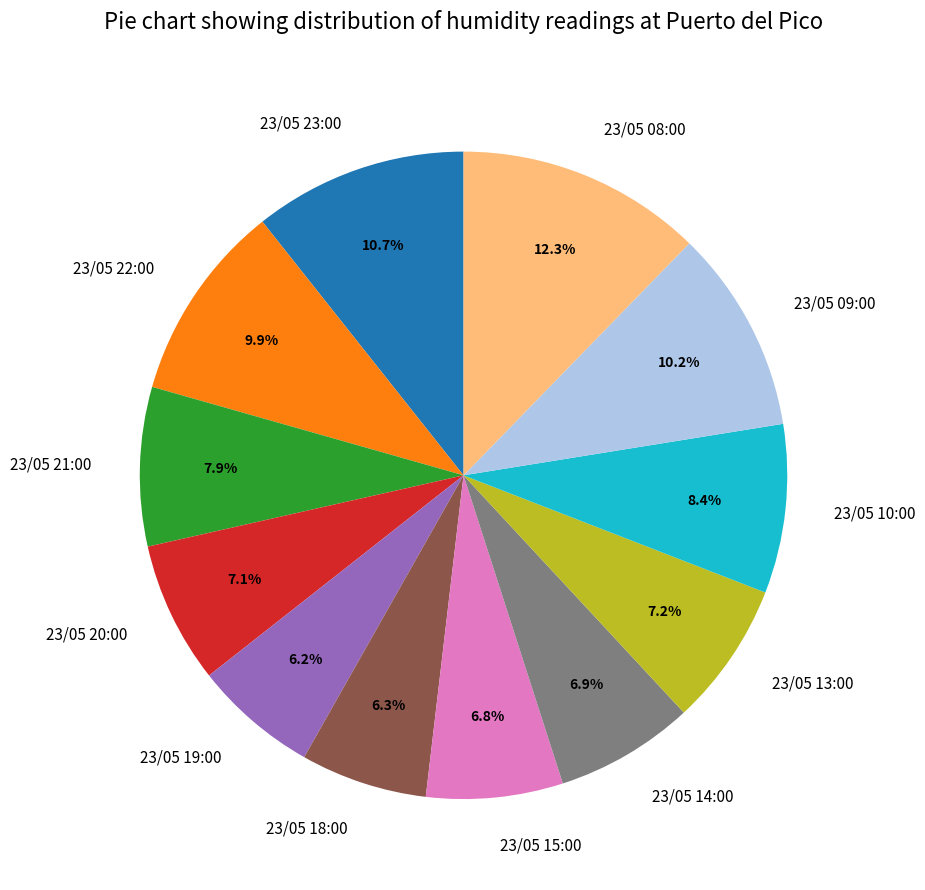

Does 23/05 10:00 represent more than half of the total?

No